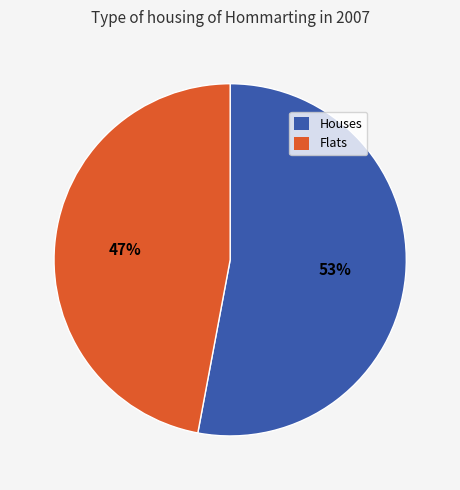

Between Flats and Houses, which is larger?

Houses